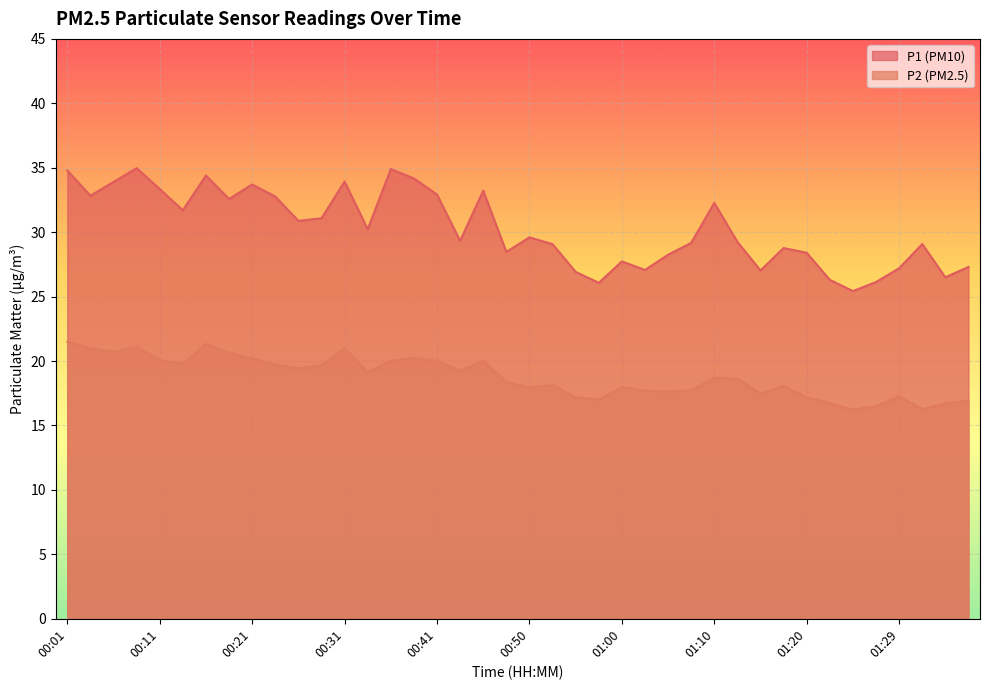

Which category has the lowest value across all series?

01:25